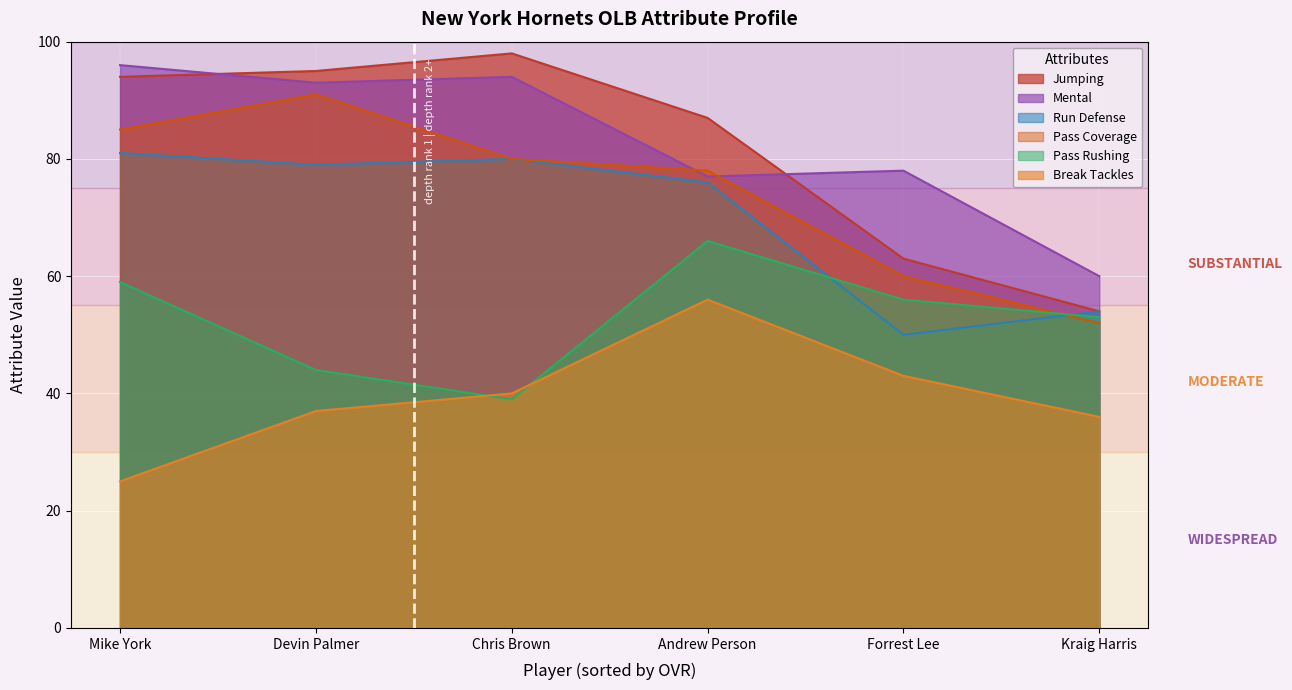

What is the value of the mental point at the 1st from the left?

96